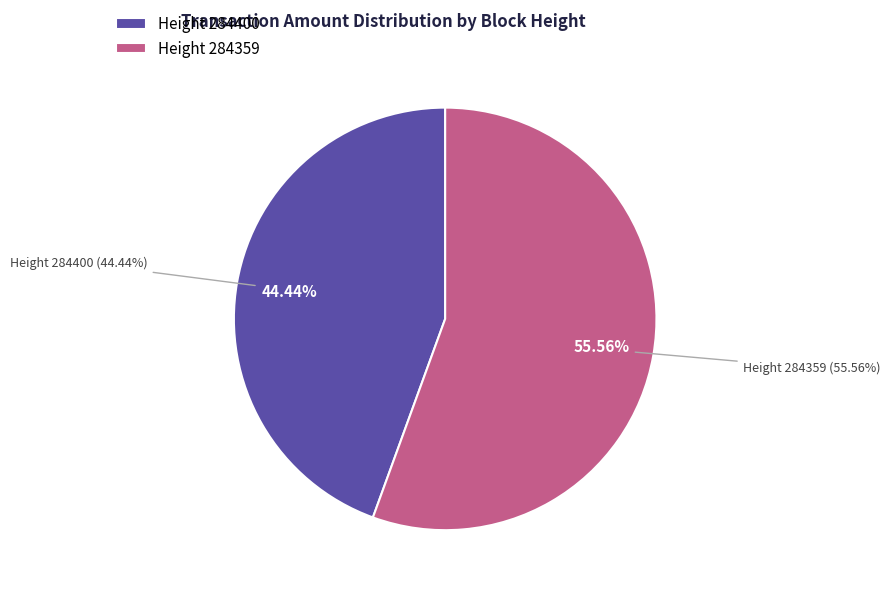

Which slice is the smallest?

284400